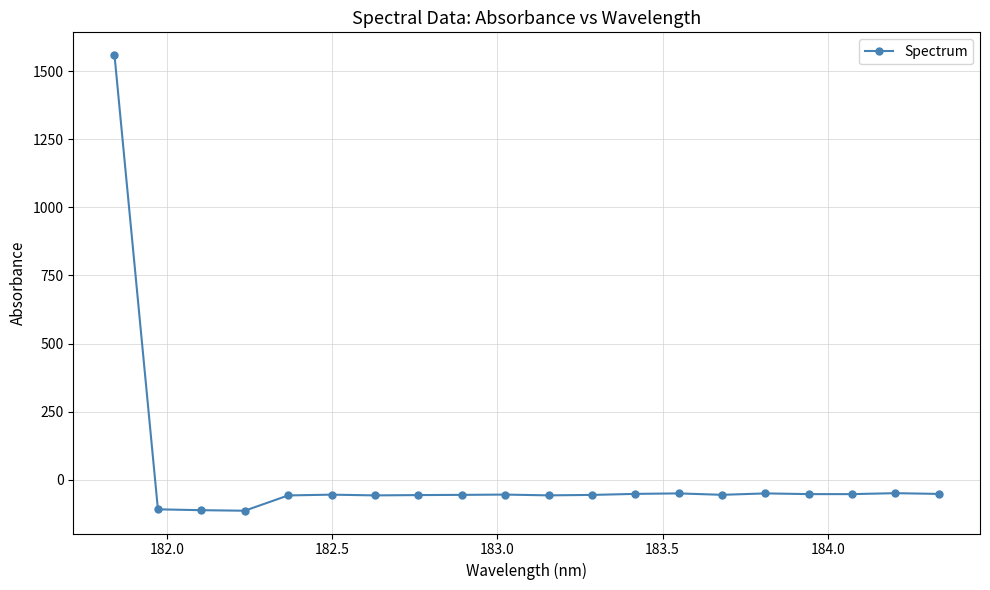

What is the average value?

18.0